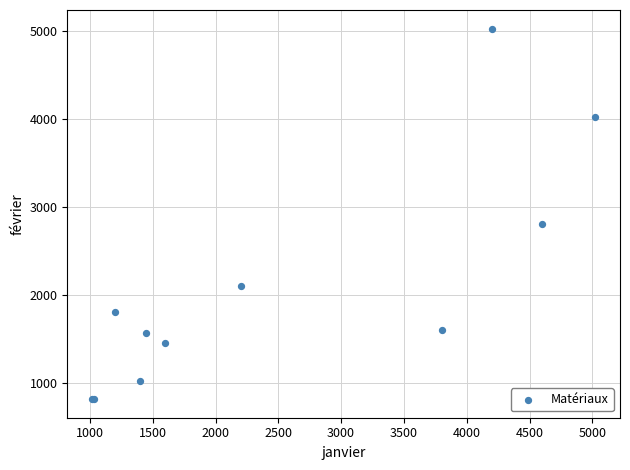

What Y value in the scatter plot is closest to 2920?

2800